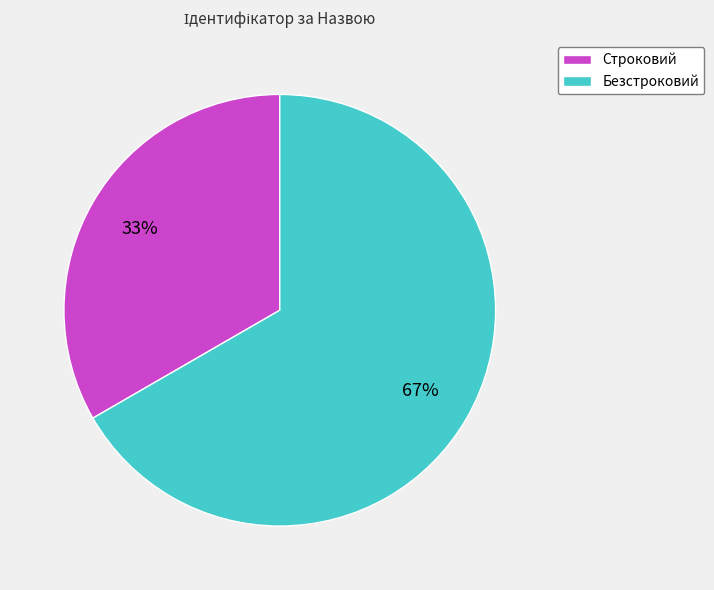

How many slices are in this pie chart?

2